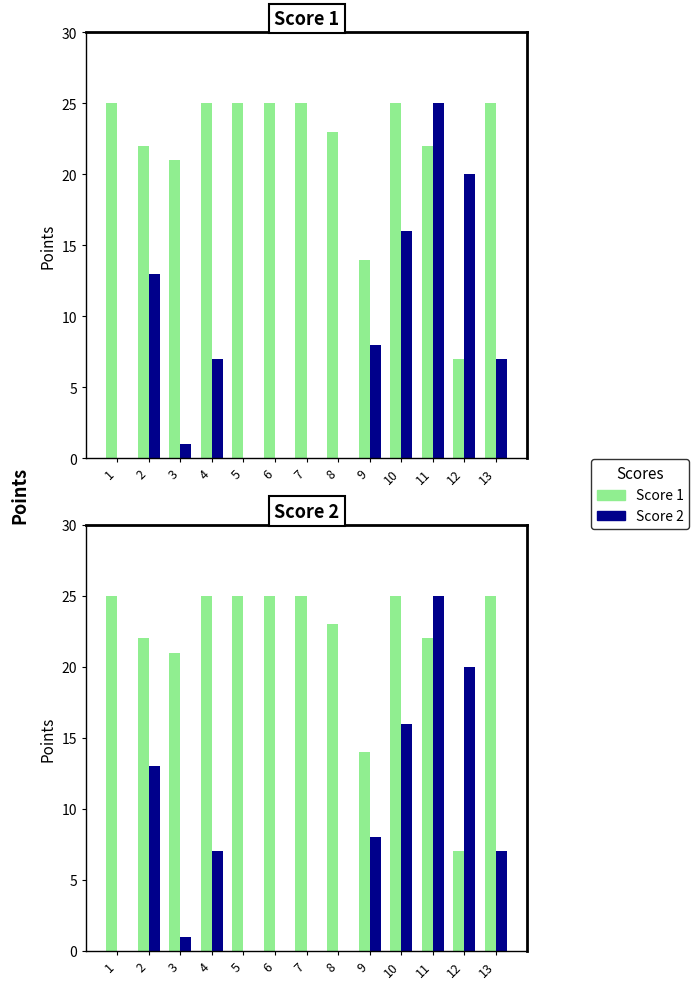

Reading left to right, transcribe all the data shown in this chart.

Score 1: 1=25	2=22	3=21	4=25	5=25	6=25	7=25	8=23	9=14	10=25	11=22	12=7	13=25
Score 2: 1=0	2=13	3=1	4=7	5=0	6=0	7=0	8=0	9=8	10=16	11=25	12=20	13=7